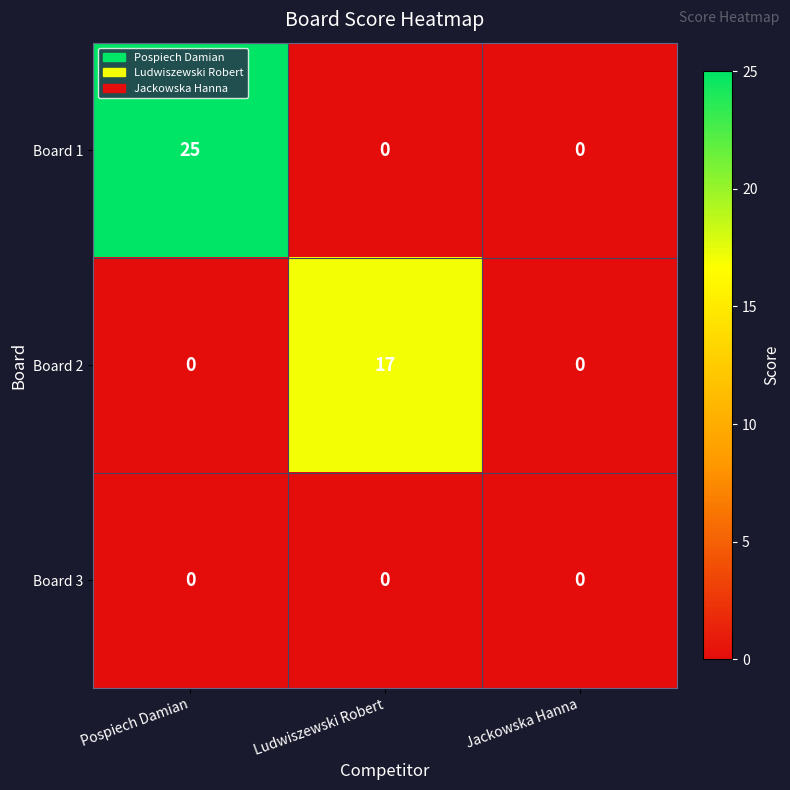

True or false: Board 3 has a value of 0 at Jackowska Hanna.

True